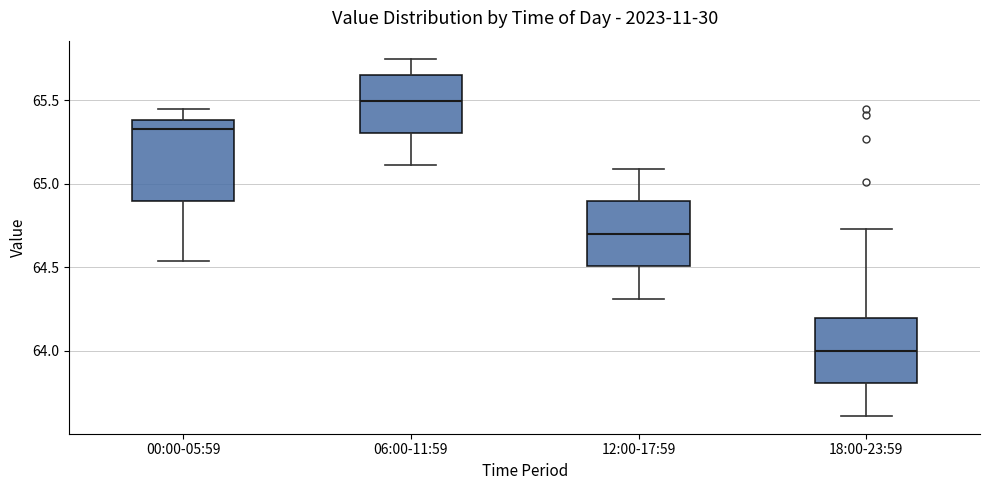

Reading left to right, read every box against the y-axis: the position of its median line, the range the box covers, and the ends of its whiskers. The values are not printed on the chart, so give them approximately, as read against the axis.

00:00-05:59: median 65.35, box 64.90 to 65.40, whiskers 64.55 to 65.45
06:00-11:59: median 65.50, box 65.30 to 65.65, whiskers 65.10 to 65.75
12:00-17:59: median 64.70, box 64.50 to 64.90, whiskers 64.30 to 65.10
18:00-23:59: median 64.00, box 63.80 to 64.20, whiskers 63.60 to 64.75